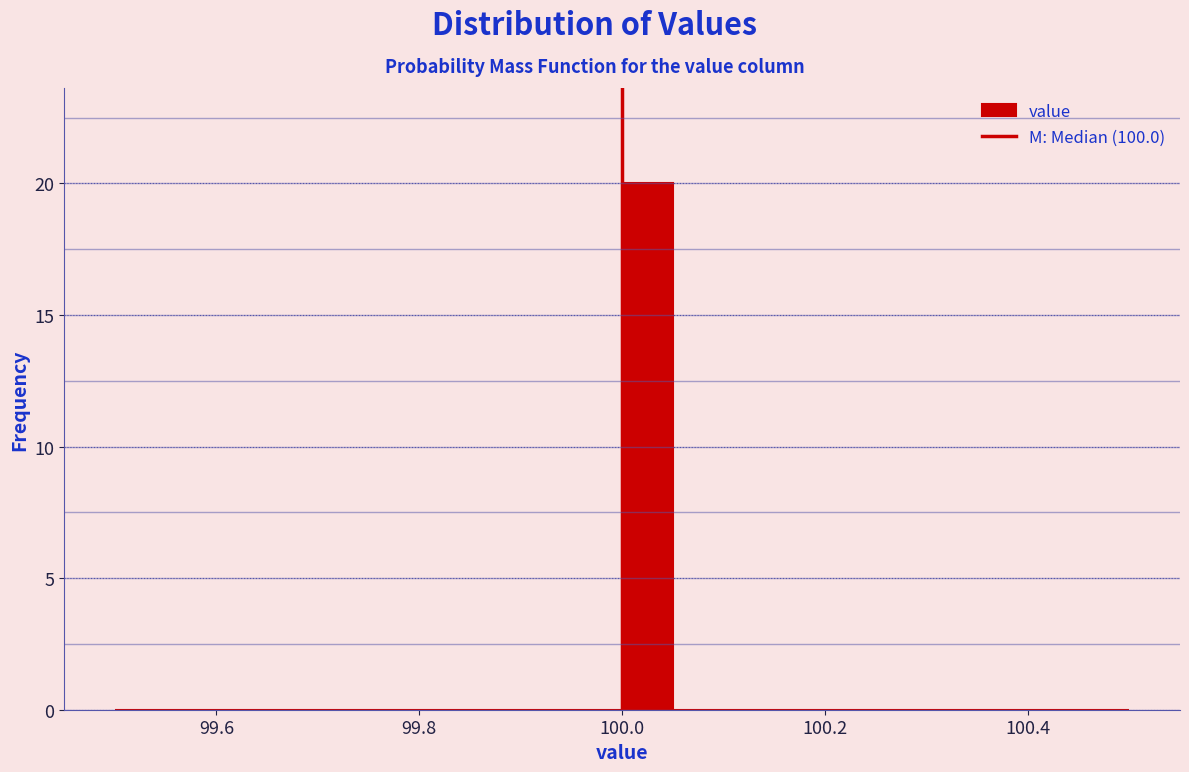

Around what value on the x-axis is the tallest bar? Give the approximate position of its centre, as read against the axis.

100.02